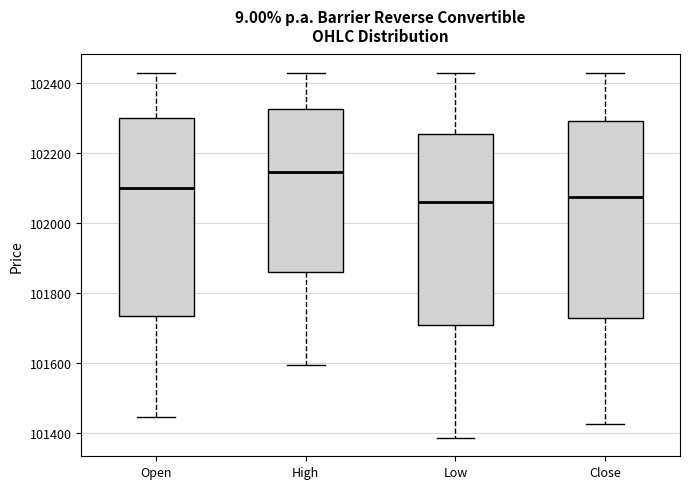

Where is the lower edge of the box for High on the y-axis? The values are not printed on the chart, so give them approximately, as read against the axis.

101860